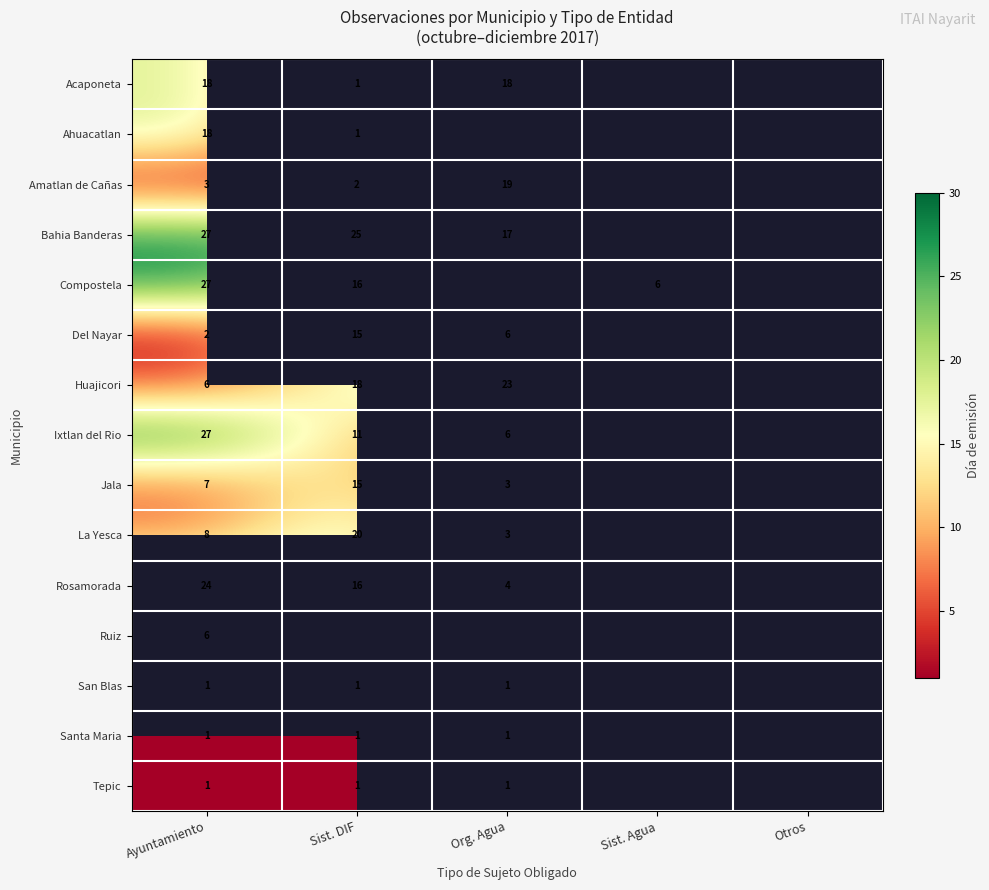

What is the spread (max minus min) of values at Ayuntamiento?

26